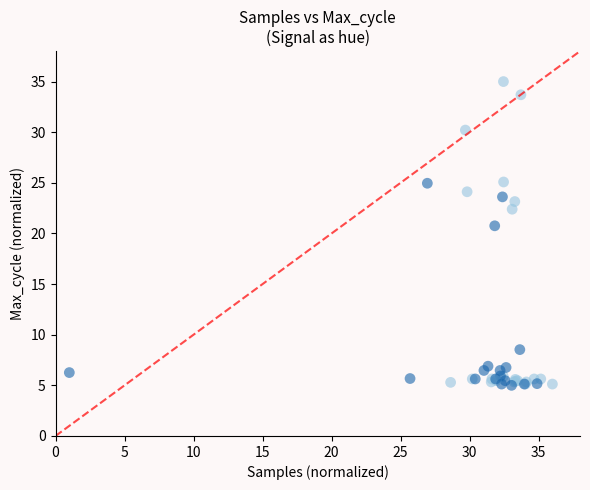

What Y value in the scatter plot is closest to 20?

20.8